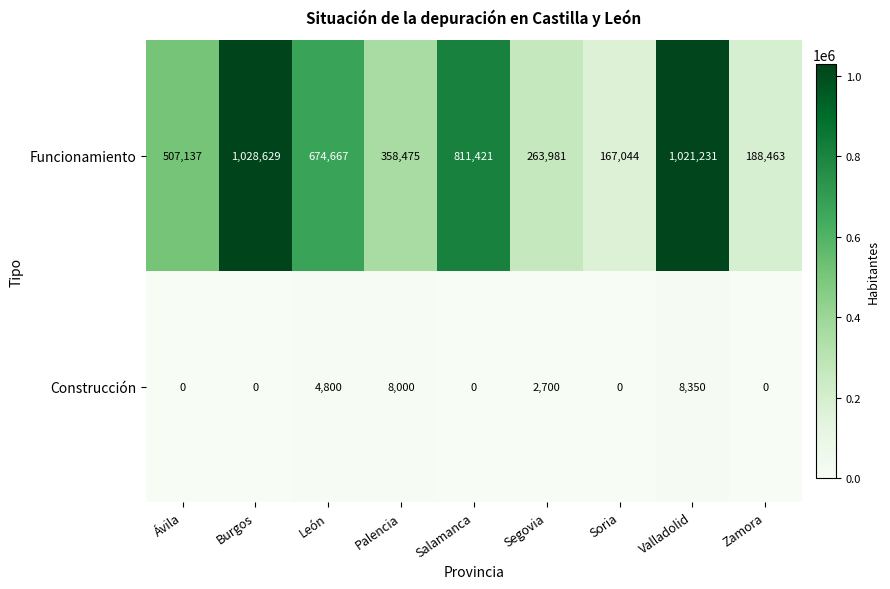

At which label is Funcionamiento closest to 597836?

León